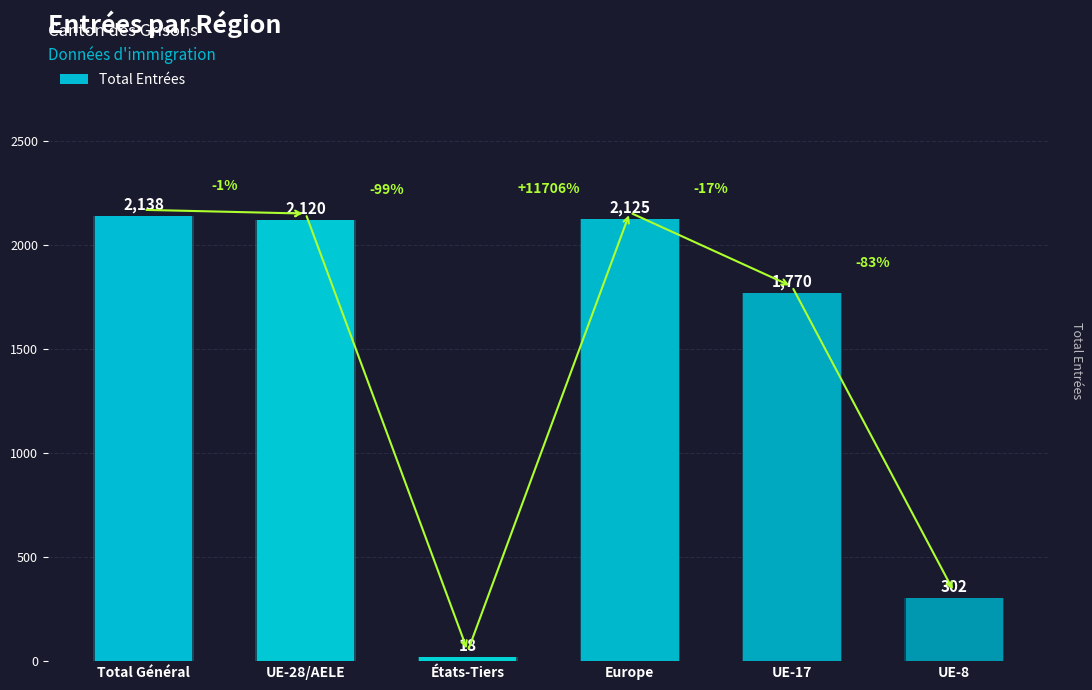

Where is the data nearest to the value 1078?

UE-17